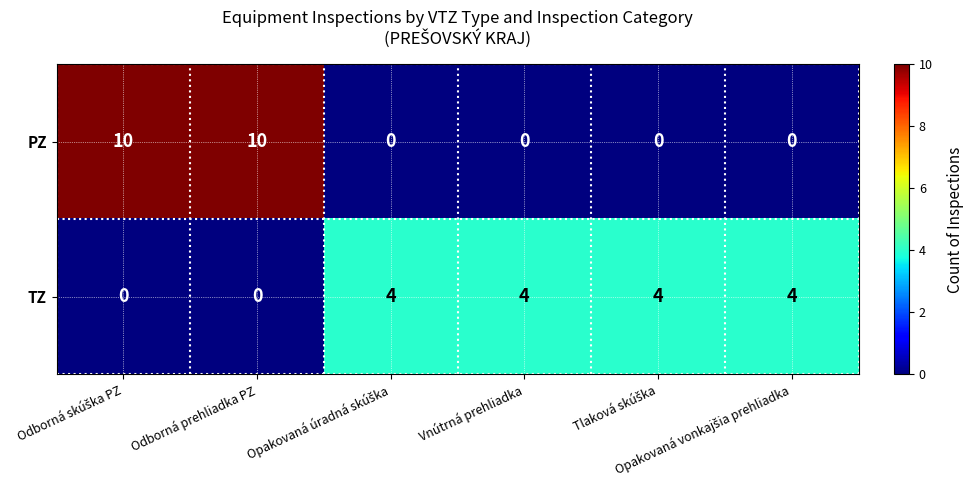

List the series in order of their overall mean, lowest first.

TZ, PZ